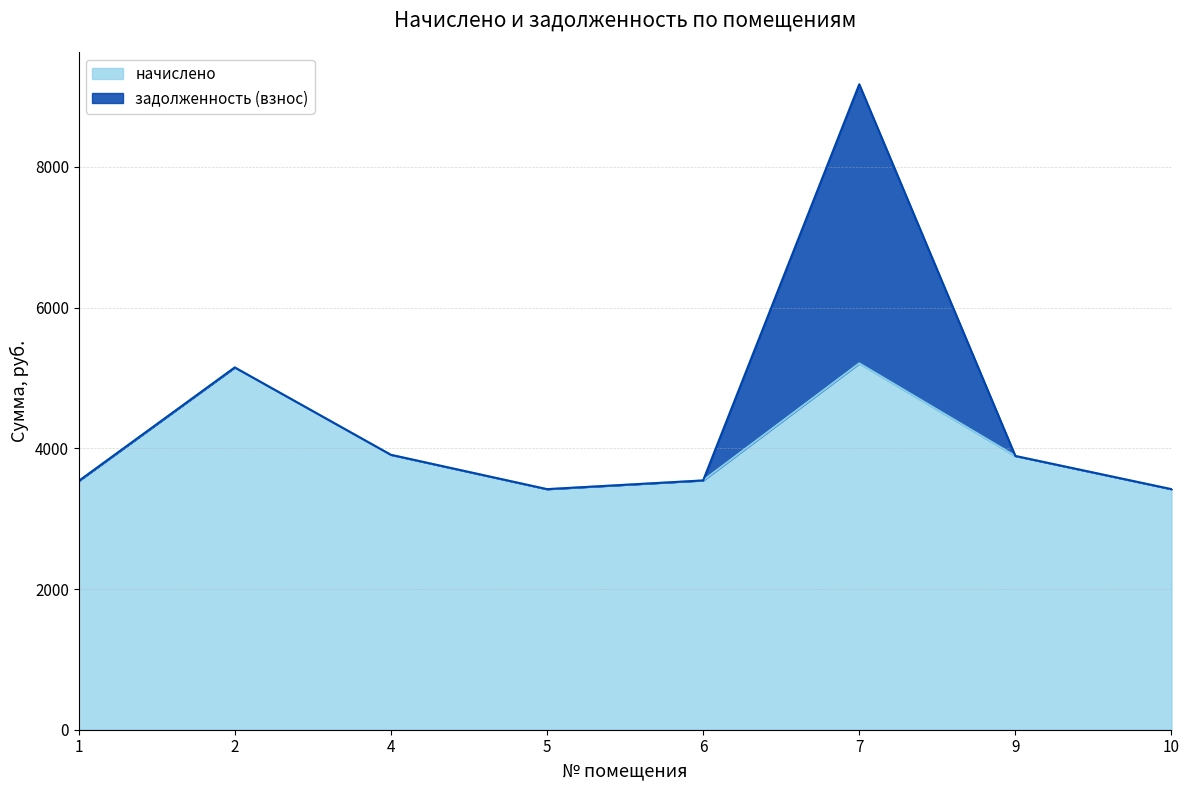

At which label does the data first exceed 3891?

2